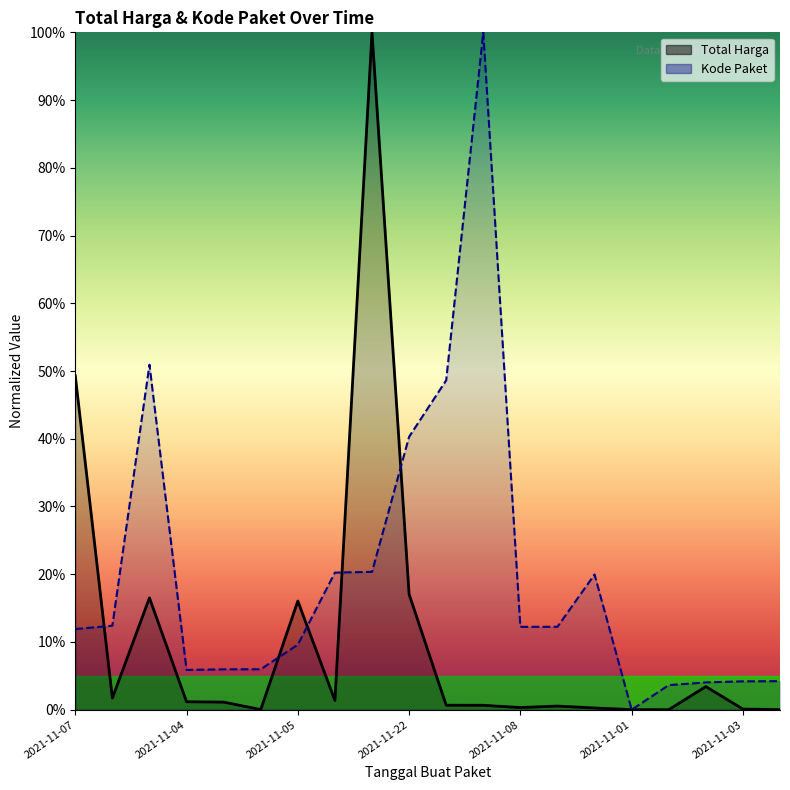

True or false: Kode Paket has a value of 6.3 at 16.

False